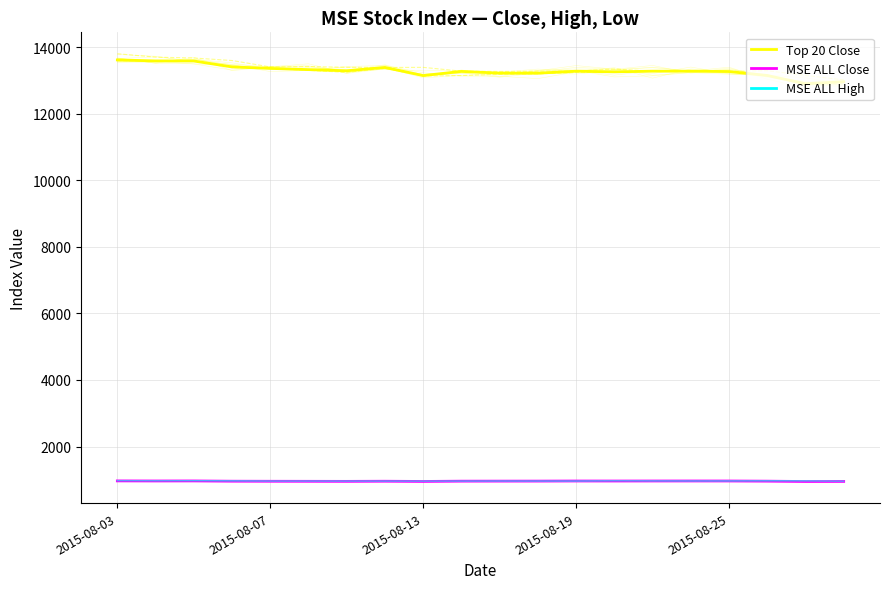

Which category has the highest value in the Top 20 Low series?

2015-08-03